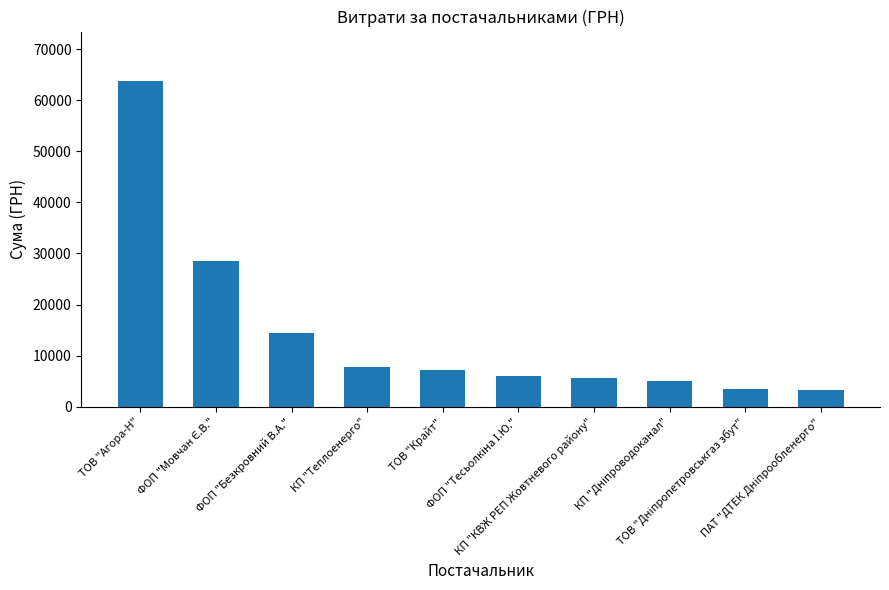

What is the difference between the maximum and second lowest values?

60311.8